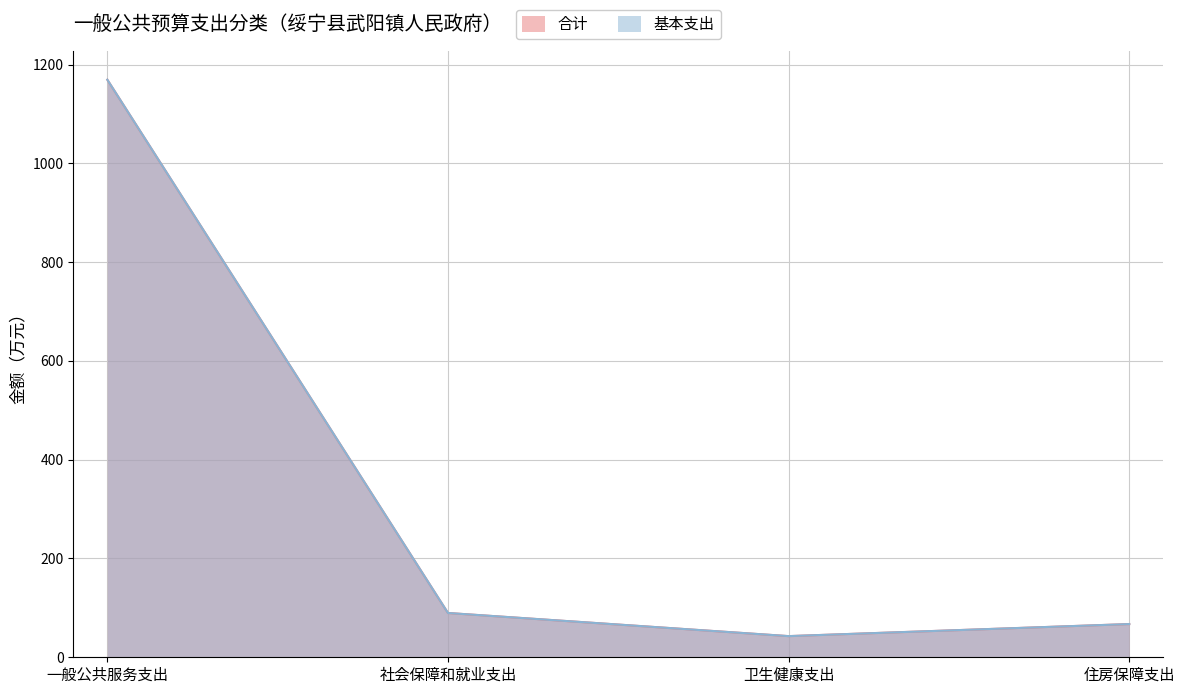

True or false: 基本支出 and 合计 intersect in this chart.

False